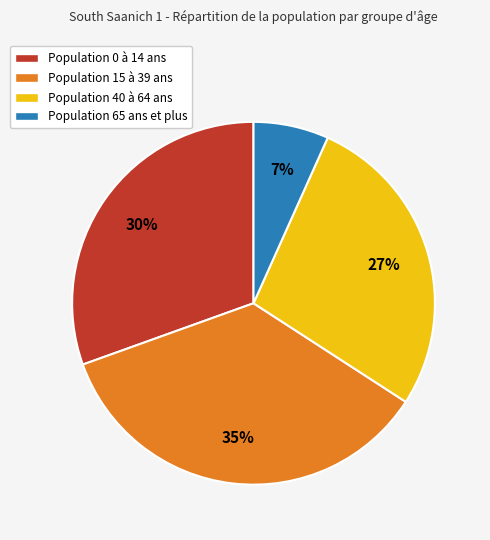

Is there a majority slice in this chart?

No